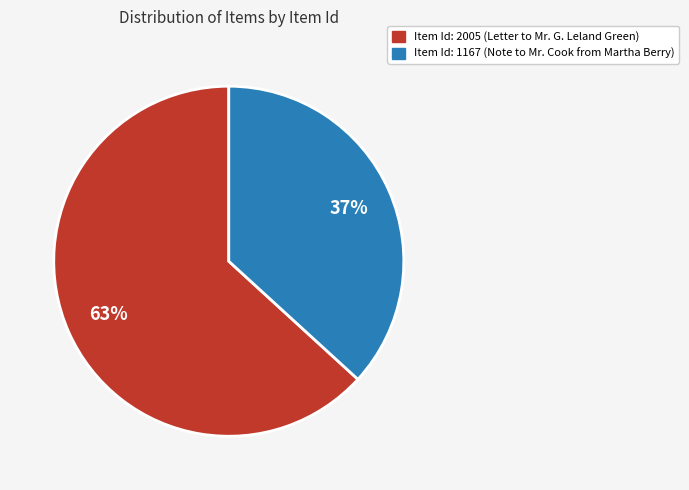

To the nearest percent, what is the difference between the largest and smallest slice percentages?

26%